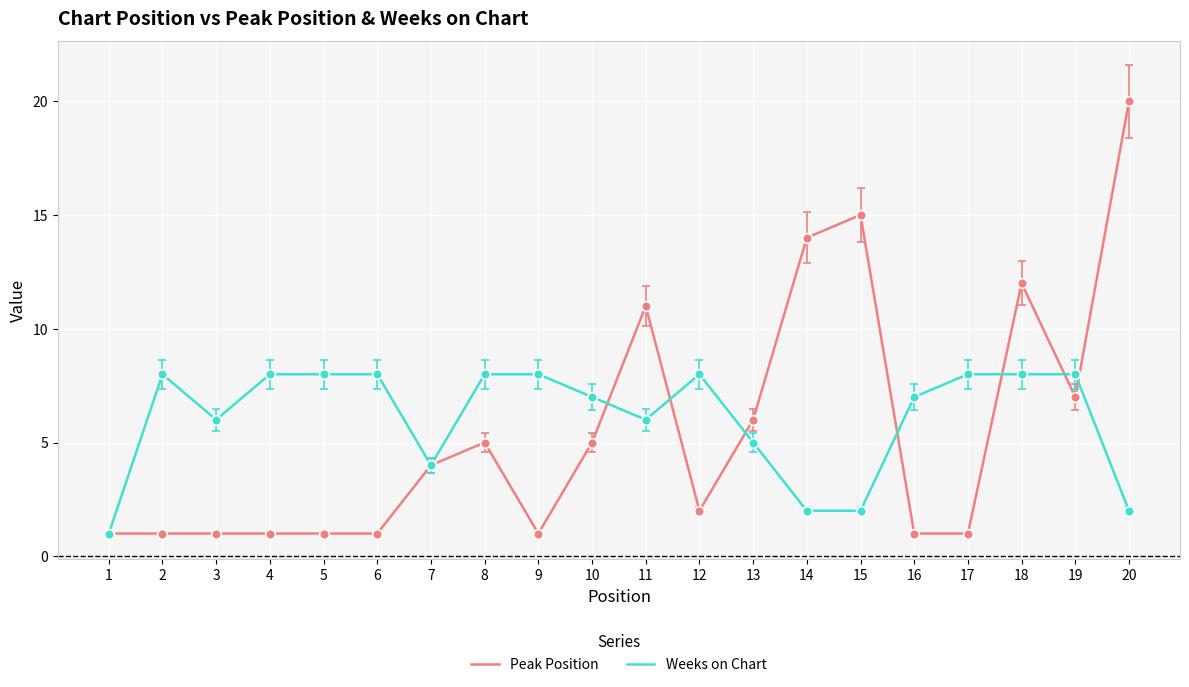

The Peak Position series shows 2 at 8. True or false?

False